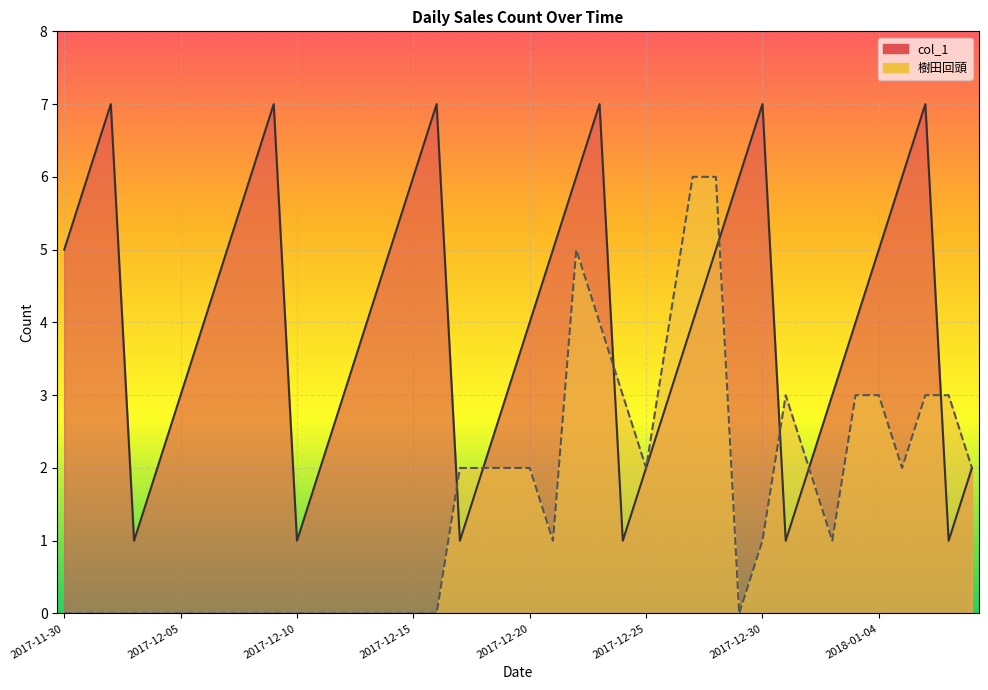

Reading left to right, list all the values displayed in this chart.

col_1: 2017-11-30=5	2017-12-01=6	2017-12-02=7	2017-12-03=1	2017-12-04=2	2017-12-05=3	2017-12-06=4	2017-12-07=5	2017-12-08=6	2017-12-09=7	2017-12-10=1	2017-12-11=2	2017-12-12=3	2017-12-13=4	2017-12-14=5	2017-12-15=6	2017-12-16=7	2017-12-17=1	2017-12-18=2	2017-12-19=3	2017-12-20=4	2017-12-21=5	2017-12-22=6	2017-12-23=7	2017-12-24=1	2017-12-25=2	2017-12-26=3	2017-12-27=4	2017-12-28=5	2017-12-29=6	2017-12-30=7	2017-12-31=1	2018-01-01=2	2018-01-02=3	2018-01-03=4	2018-01-04=5	2018-01-05=6	2018-01-06=7	2018-01-07=1	2018-01-08=2
樹田回頭: 2017-11-30=0	2017-12-01=0	2017-12-02=0	2017-12-03=0	2017-12-04=0	2017-12-05=0	2017-12-06=0	2017-12-07=0	2017-12-08=0	2017-12-09=0	2017-12-10=0	2017-12-11=0	2017-12-12=0	2017-12-13=0	2017-12-14=0	2017-12-15=0	2017-12-16=0	2017-12-17=2	2017-12-18=2	2017-12-19=2	2017-12-20=2	2017-12-21=1	2017-12-22=5	2017-12-23=4	2017-12-24=3	2017-12-25=2	2017-12-26=4	2017-12-27=6	2017-12-28=6	2017-12-29=0	2017-12-30=1	2017-12-31=3	2018-01-01=2	2018-01-02=1	2018-01-03=3	2018-01-04=3	2018-01-05=2	2018-01-06=3	2018-01-07=3	2018-01-08=2